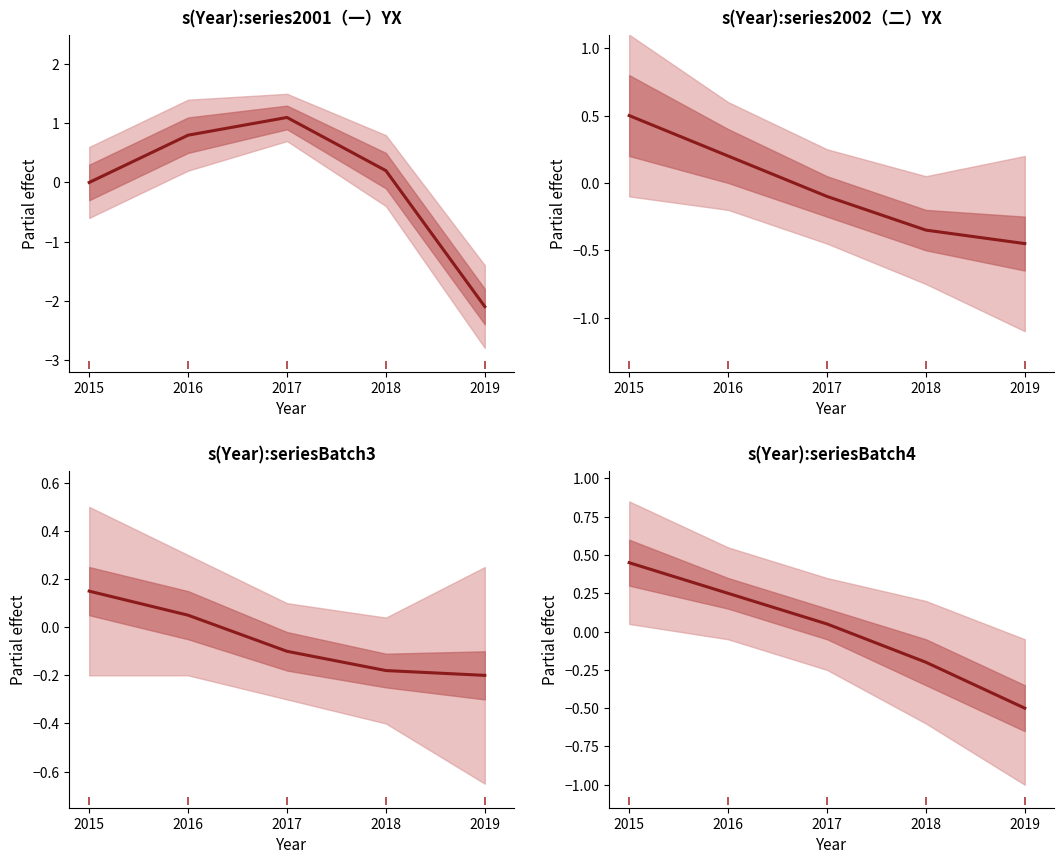

What is the sum of all values?

0.1